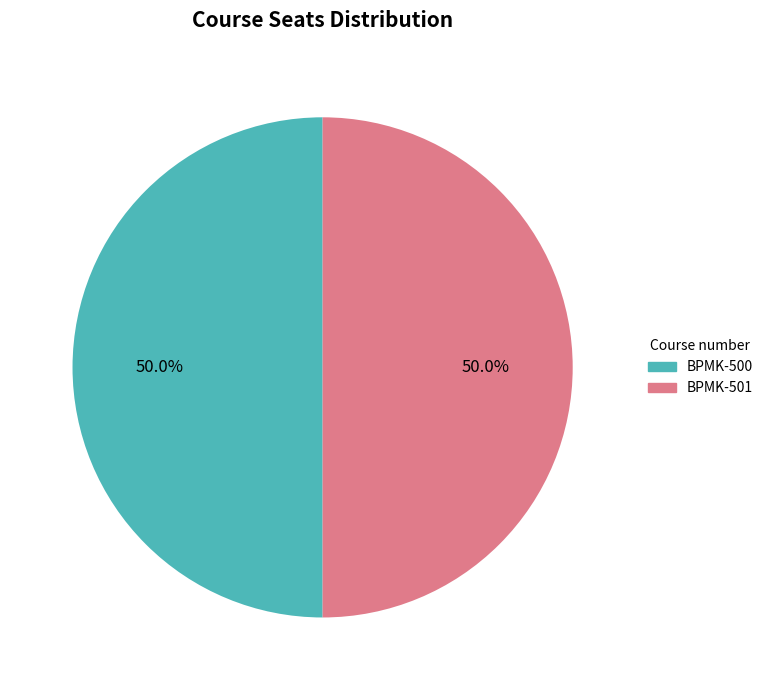

Combined, do BPMK-501 and BPMK-500 account for over 50%?

Yes